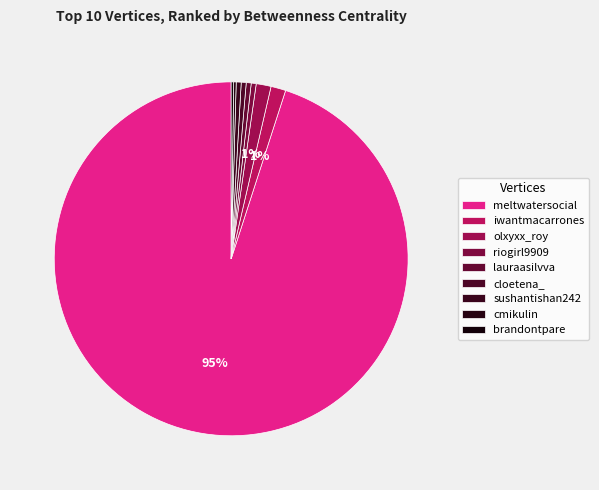

To the nearest percent, what is the combined percentage of sushantishan242 and olxyxx_roy?

2%